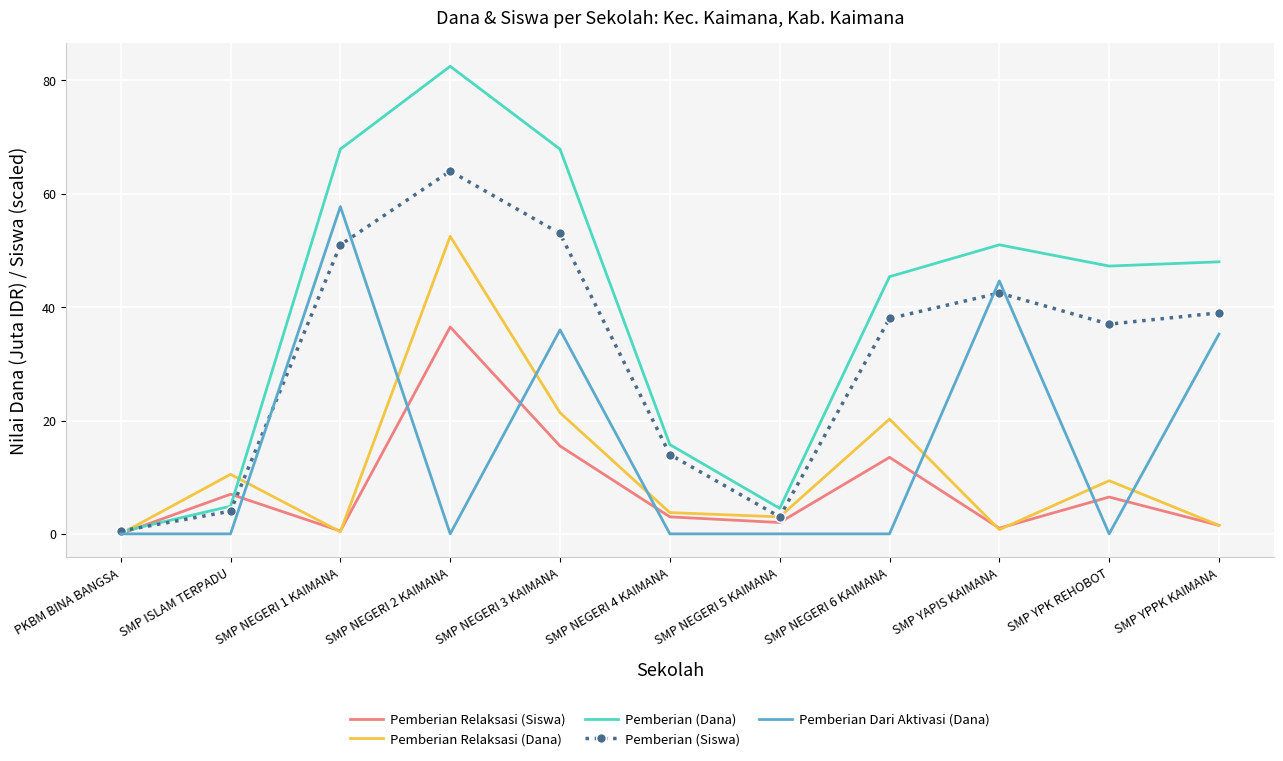

Which series has the largest total across all categories?

Pemberian (Dana)